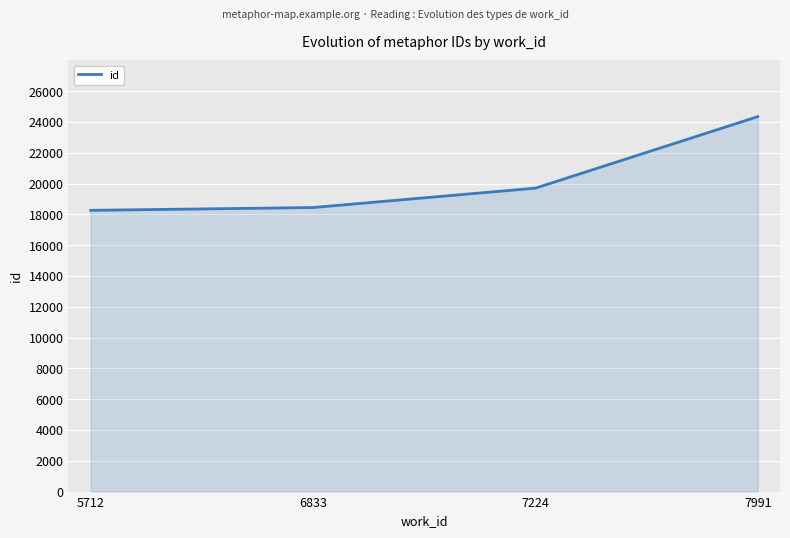

How many categories are shown in the chart?

4